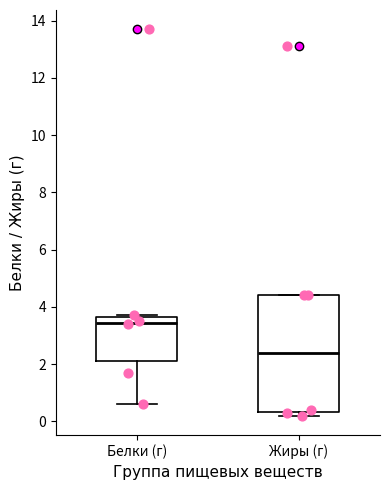

Which box has the highest median line?

Белки (г)